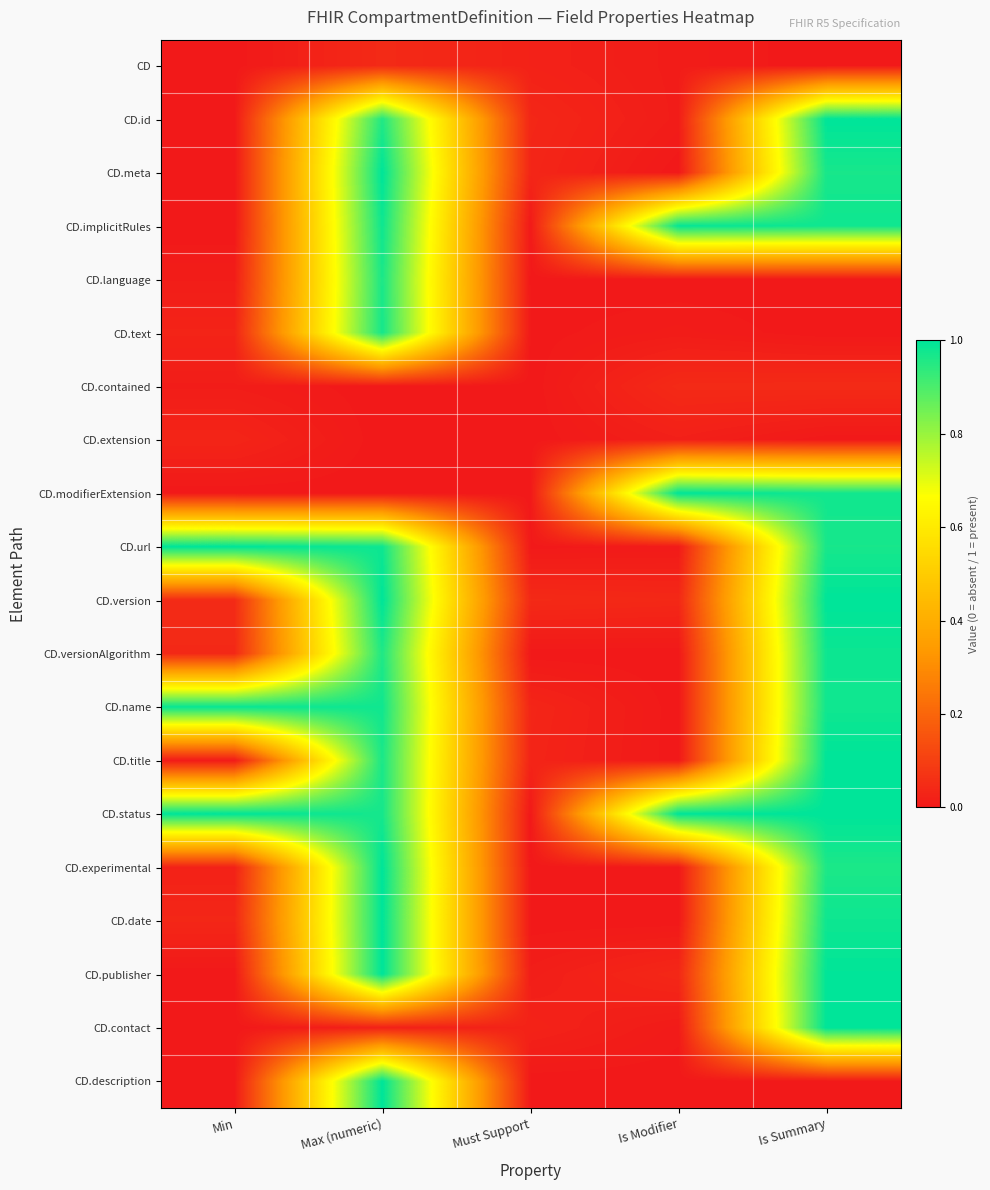

What is the total value across all series at Must Support?

0.2